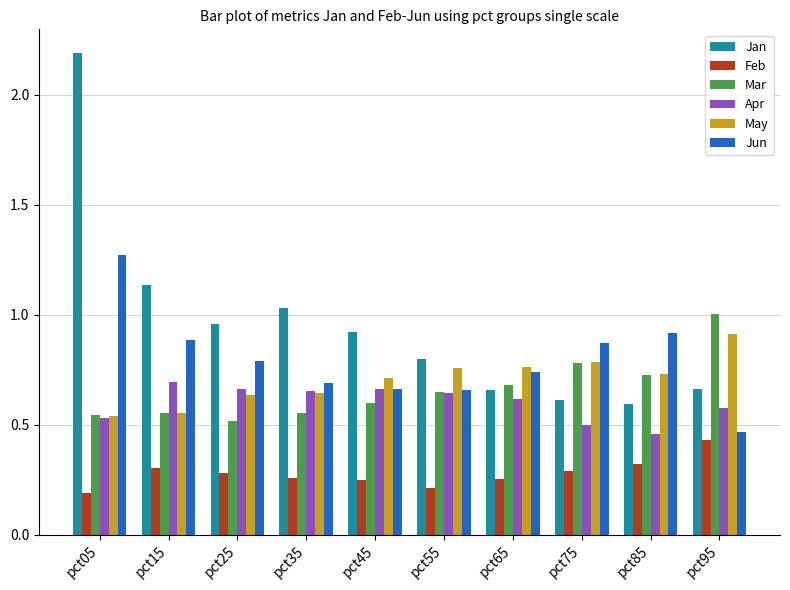

What is the sum of the Jun values at pct25 and pct35?

1.5